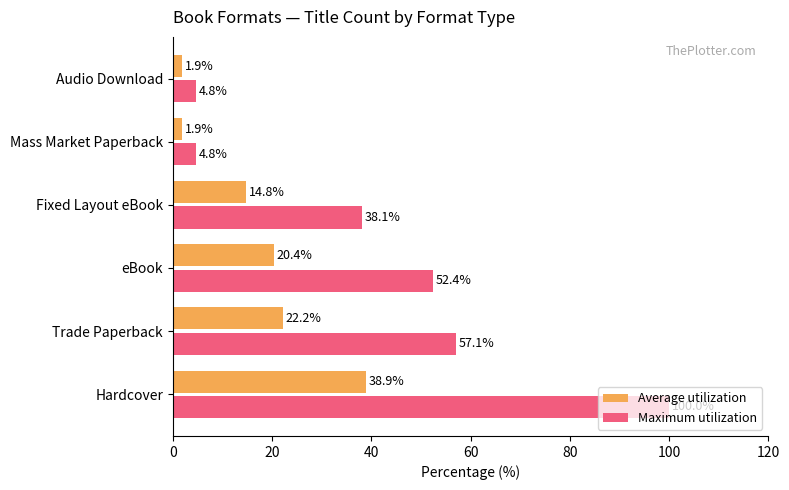

How many distinct data groups are displayed?

2